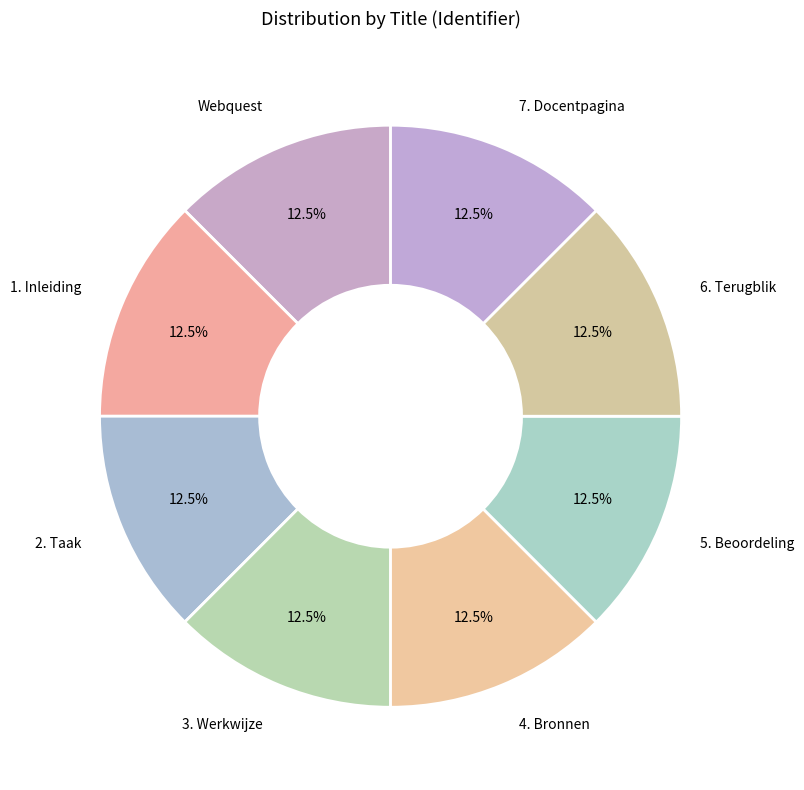

What is the ratio of the value at 2. Taak to the value at 3. Werkwijze?

1.0